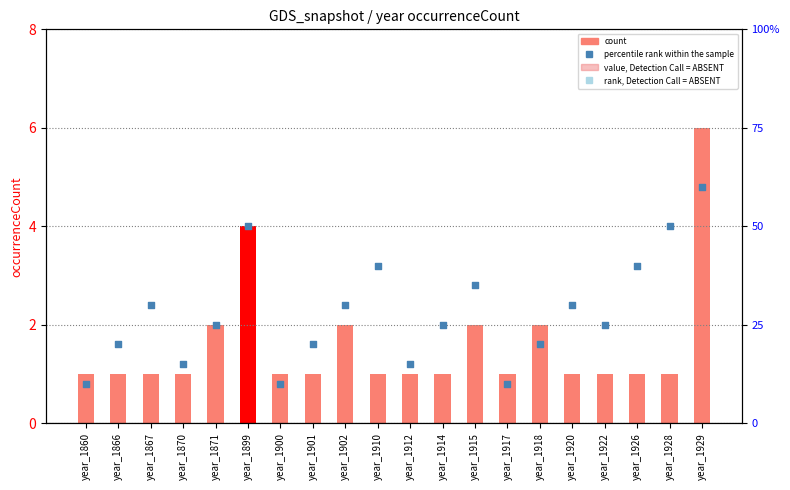

At how many categories does at least one series exceed 57?

1